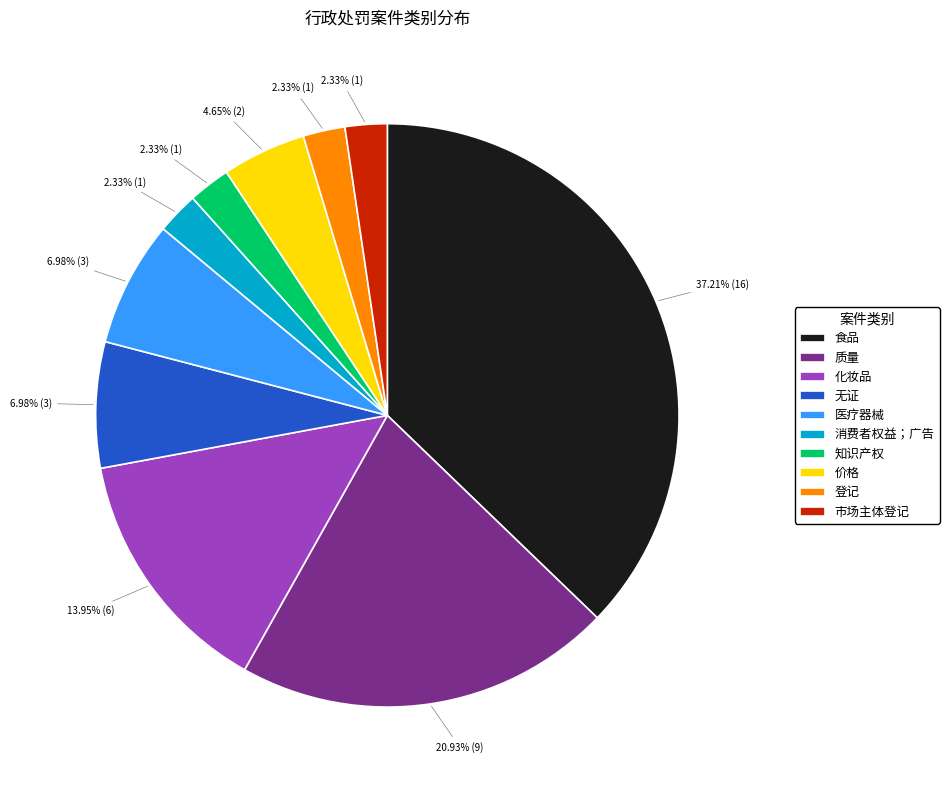

What percentage is the 无证 slice, to the nearest percent?

7%